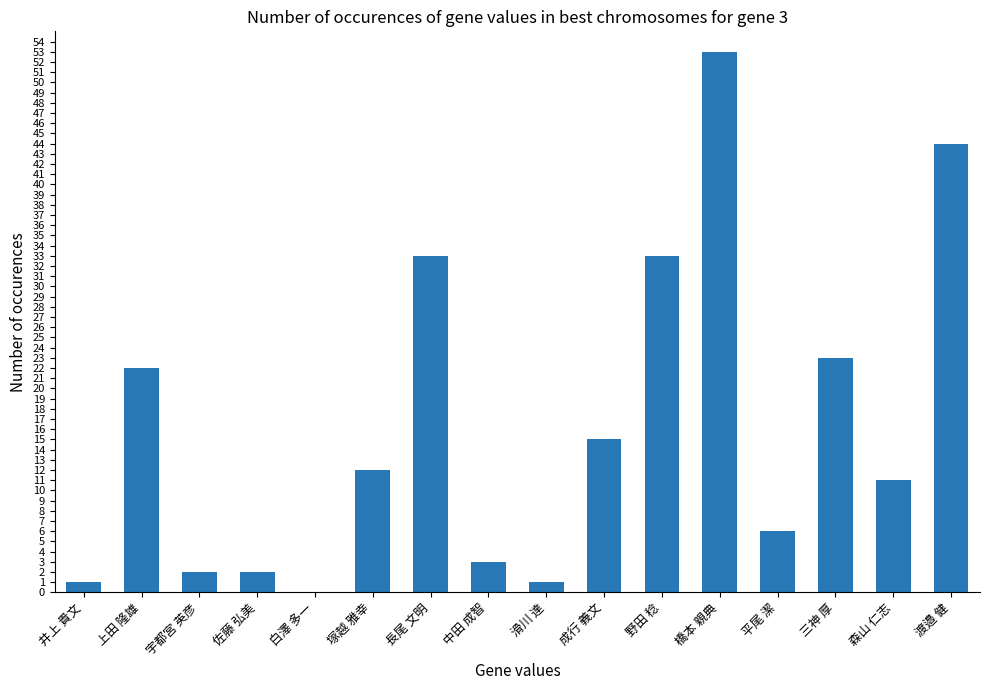

Reading left to right, extract all data points from this chart.

1	22	2	2	0	12	33	3	1	15	33	53	6	23	11	44